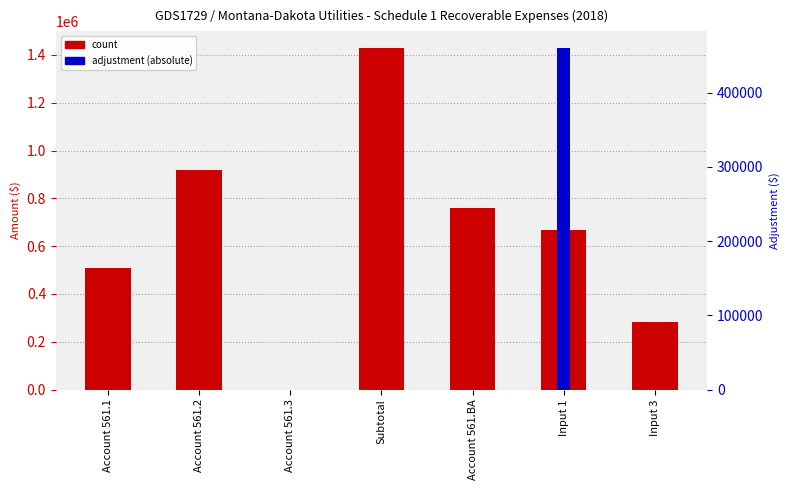

What are all the series names shown in the legend?

count, adjustment